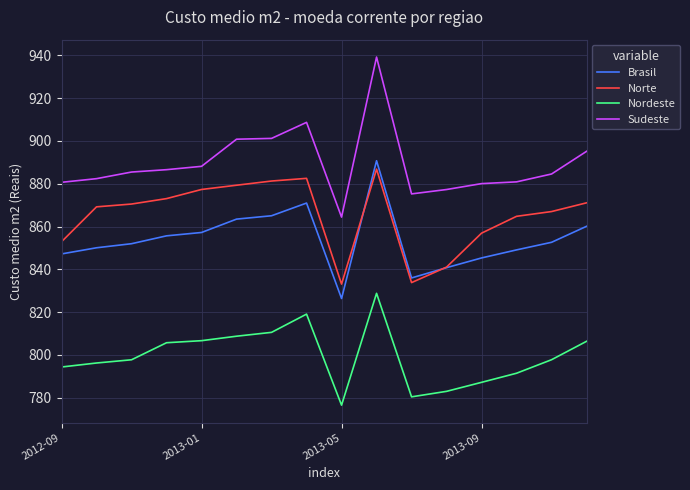

True or false: Nordeste and Brasil intersect in this chart.

False